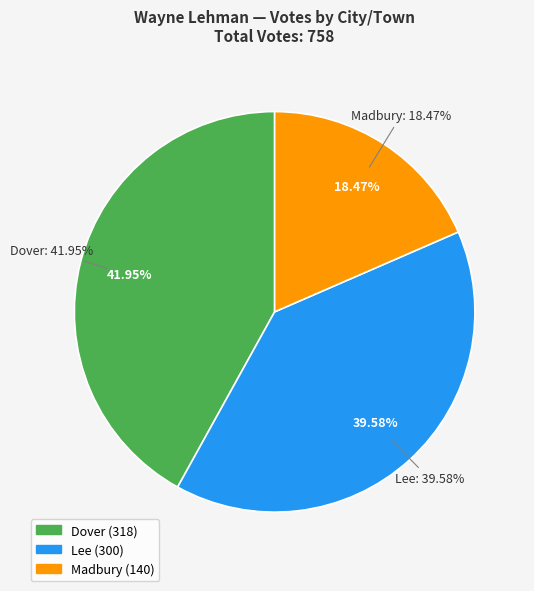

Does Lee represent more than half of the total?

No